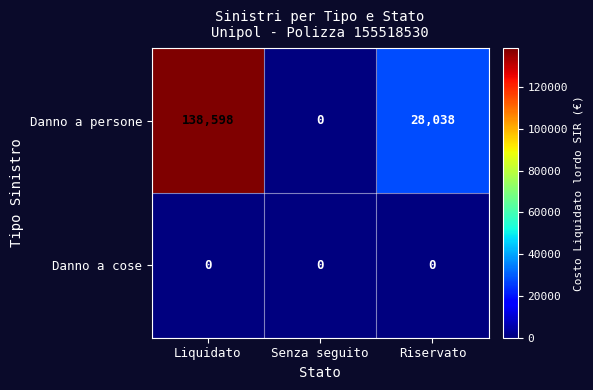

Is it true that Danno a cose equals 0 at Riservato?

True